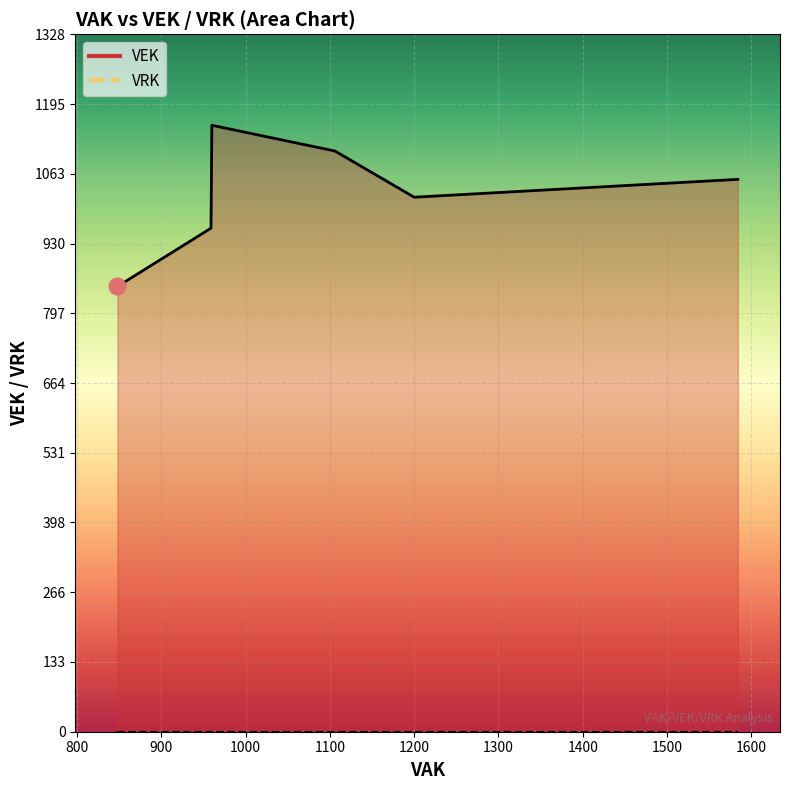

What is the total value across all series at 849?

849